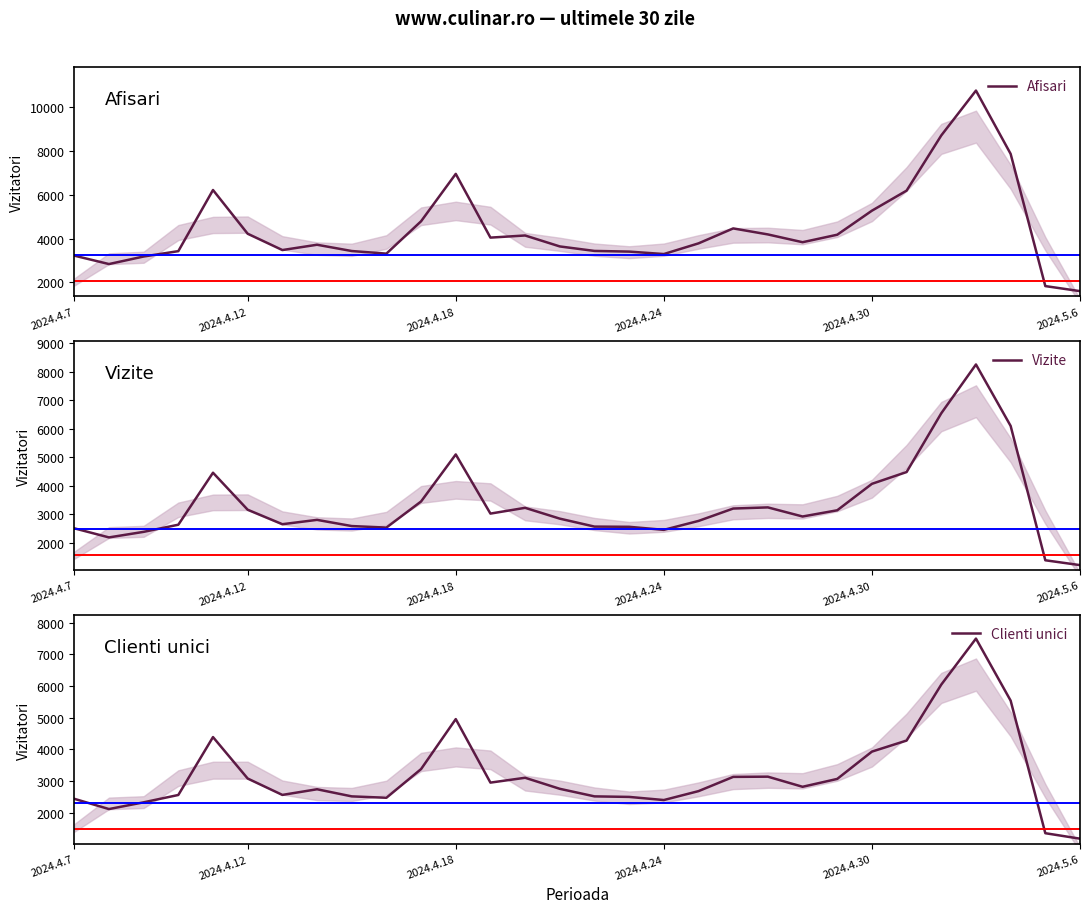

Count the number of data series in this chart.

3